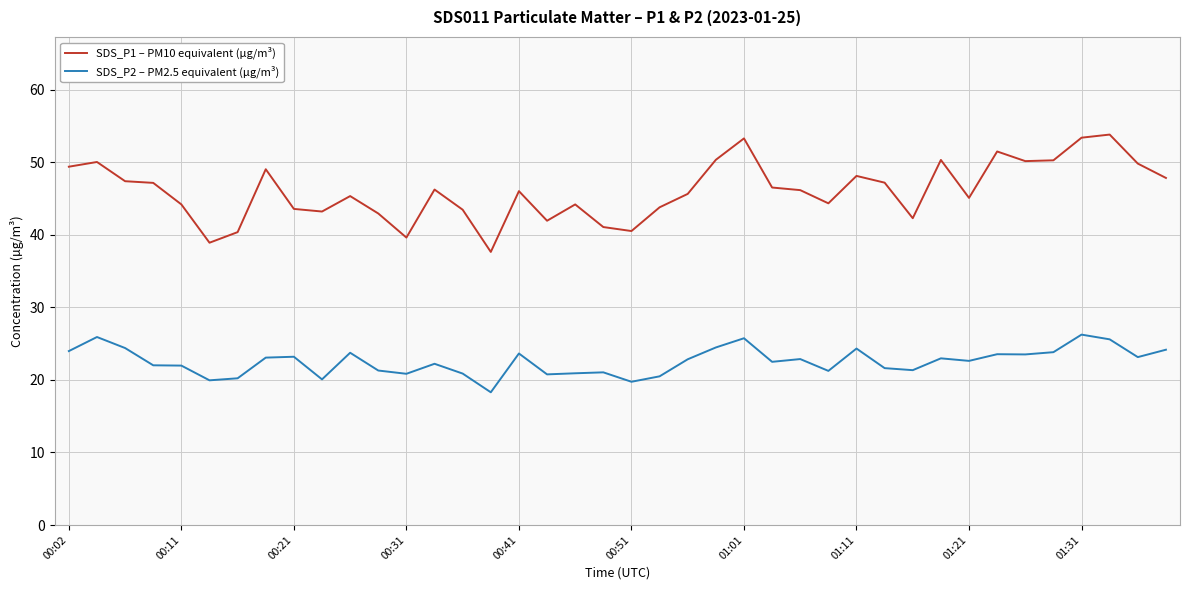

List the series in order of their overall mean, highest first.

SDS_P1 – PM10 equivalent (µg/m³), SDS_P2 – PM2.5 equivalent (µg/m³)